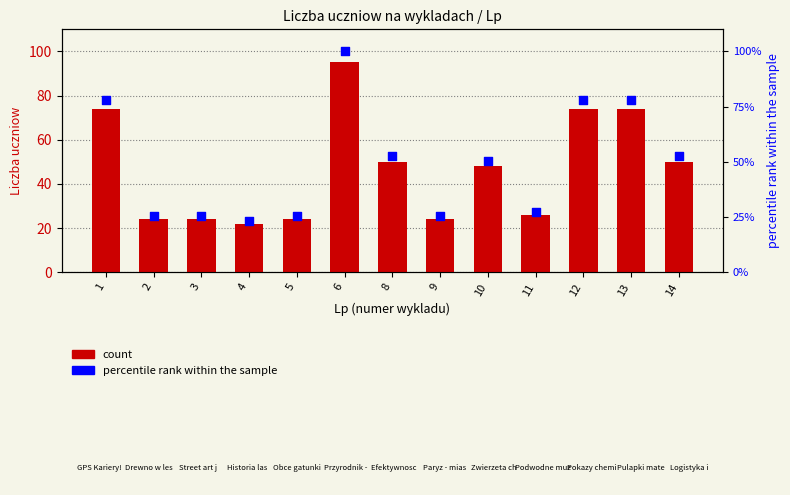

At which category is the sum across all series the highest?

6